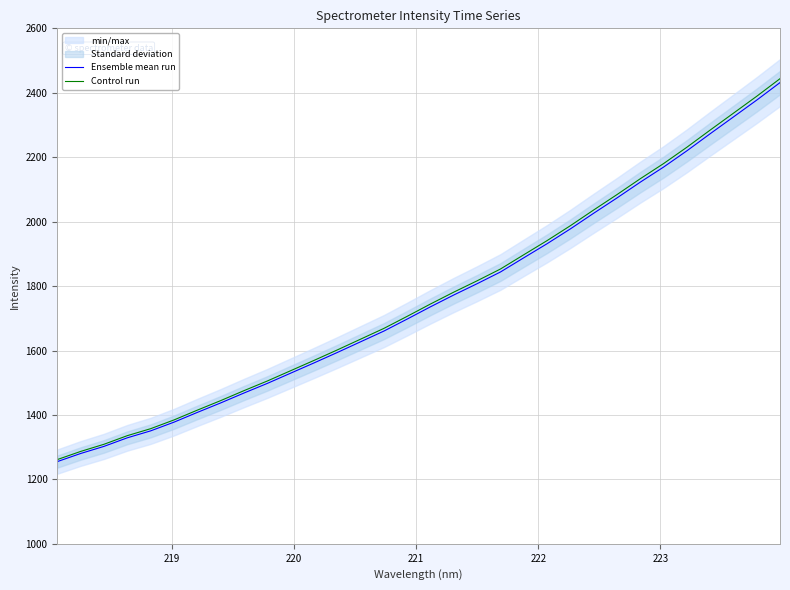

What is the minimum value for Control run?

1261.4